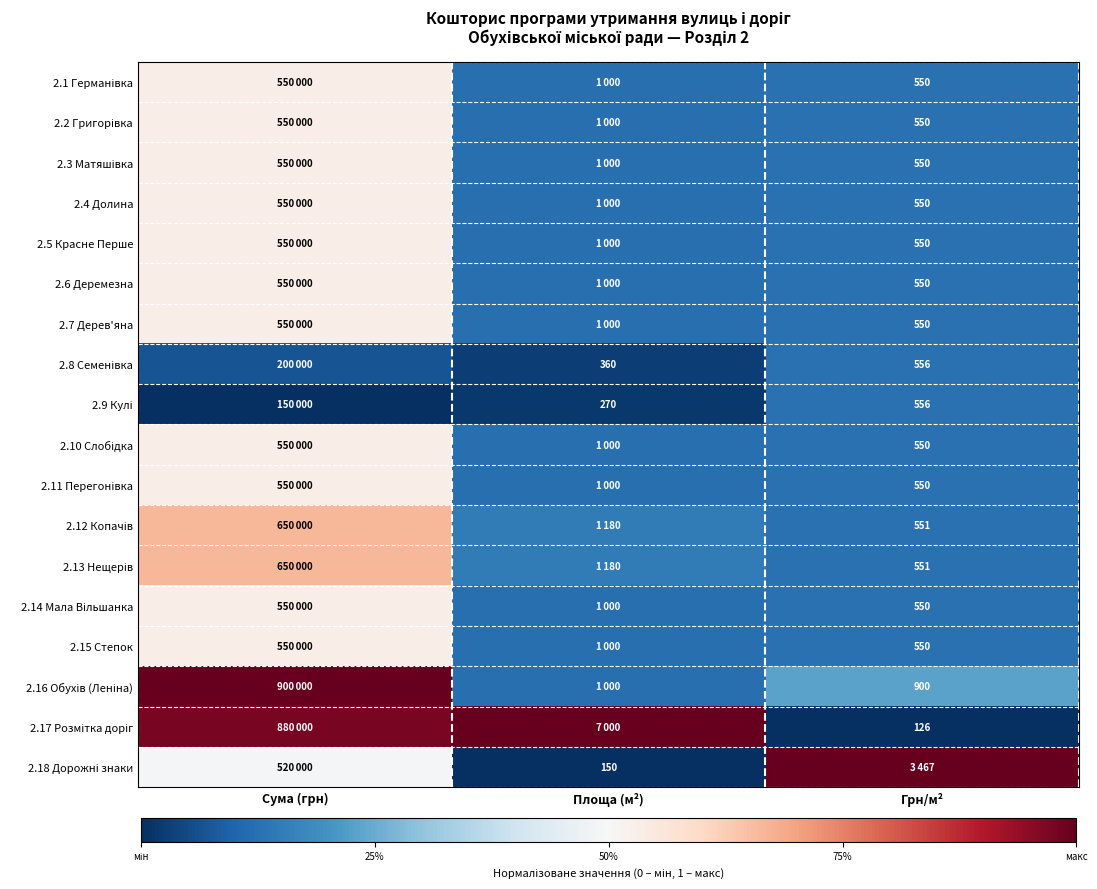

List the series in order of their peak value, highest first.

2.16 Обухів (Леніна), 2.17 Розмітка доріг, 2.18 Дорожні знаки, 2.12 Копачів, 2.13 Нещерів, 2.1 Германівка, 2.2 Григорівка, 2.3 Матяшівка, 2.4 Долина, 2.5 Красне Перше, 2.6 Деремезна, 2.7 Дерев'яна, 2.10 Слобідка, 2.11 Перегонівка, 2.14 Мала Вільшанка, 2.15 Степок, 2.8 Семенівка, 2.9 Кулі